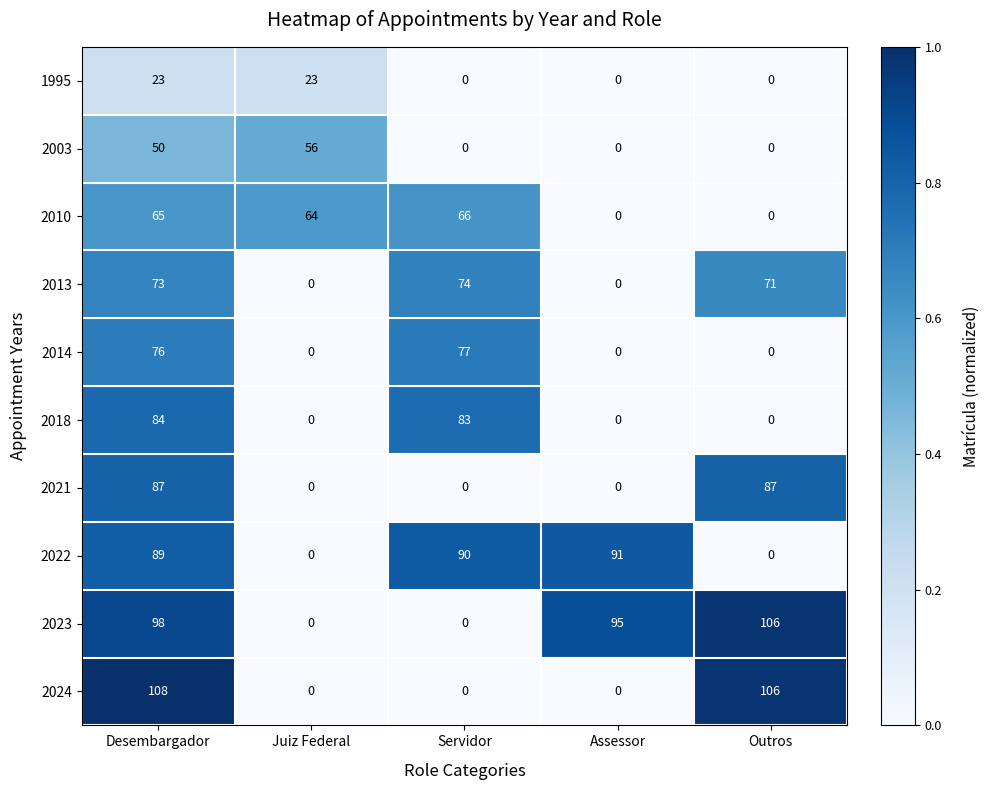

Which series changed the most between Servidor and Assessor?

2023